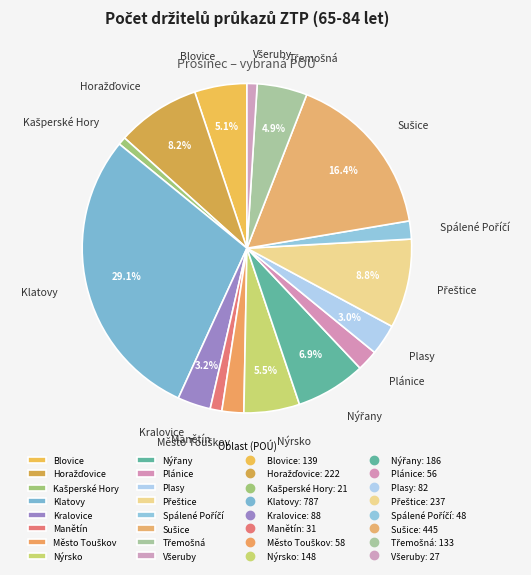

How many segments does this pie chart have?

16